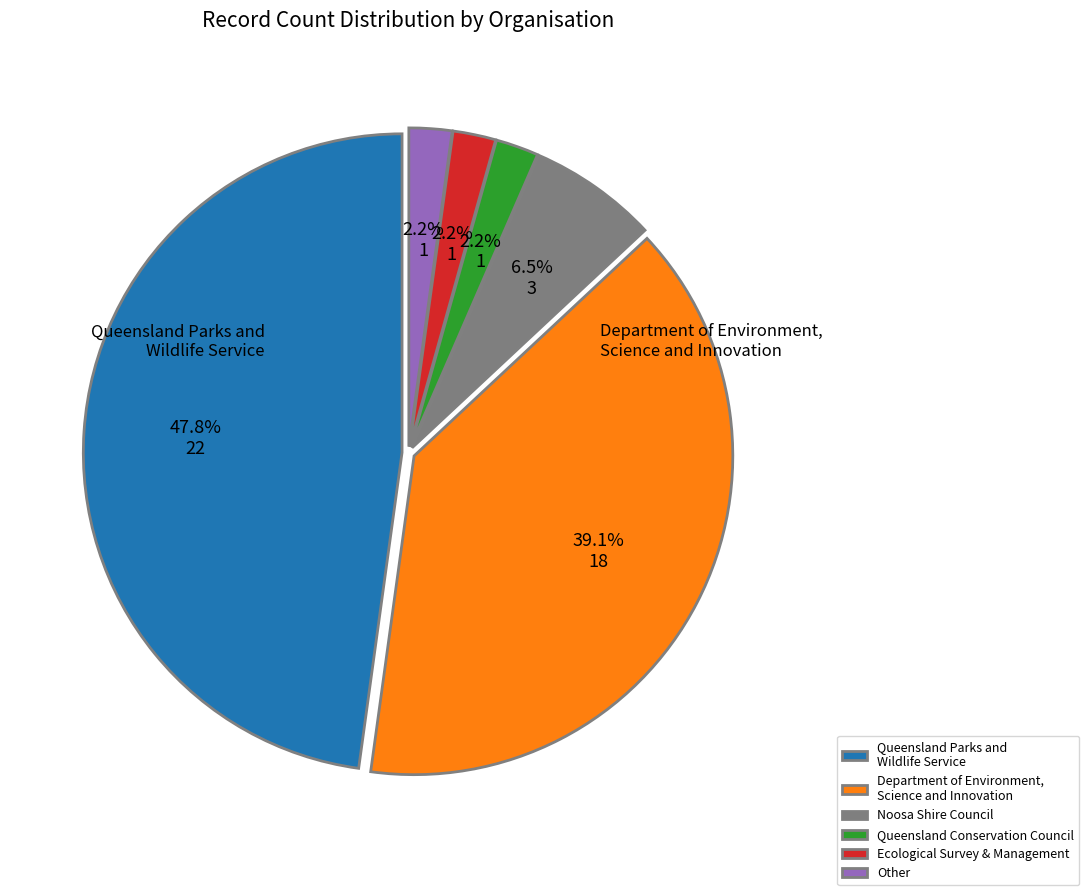

Combined, do Queensland Conservation Council and Other account for over 50%?

No